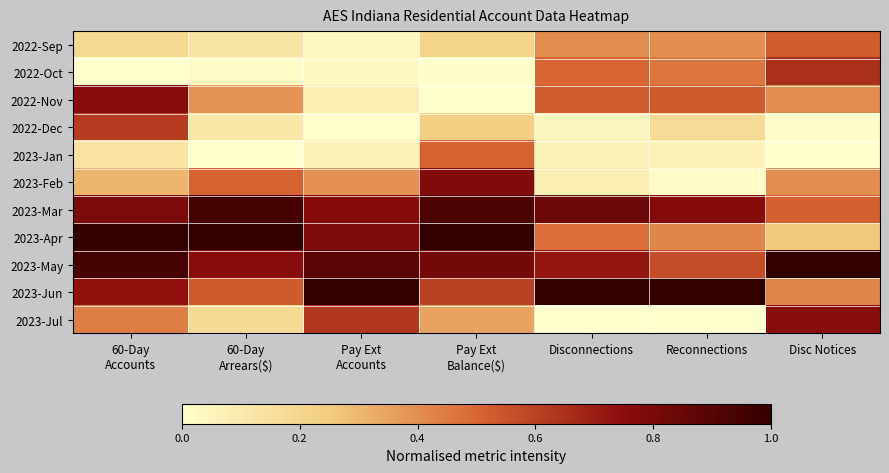

How many distinct data groups are displayed?

11